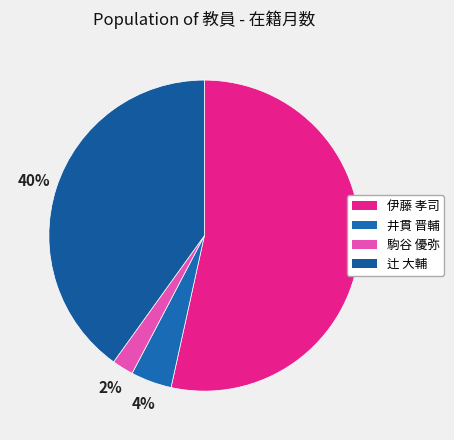

What is the ratio of the value at 伊藤 孝司 to the value at 井貫 晋輔?

12.6